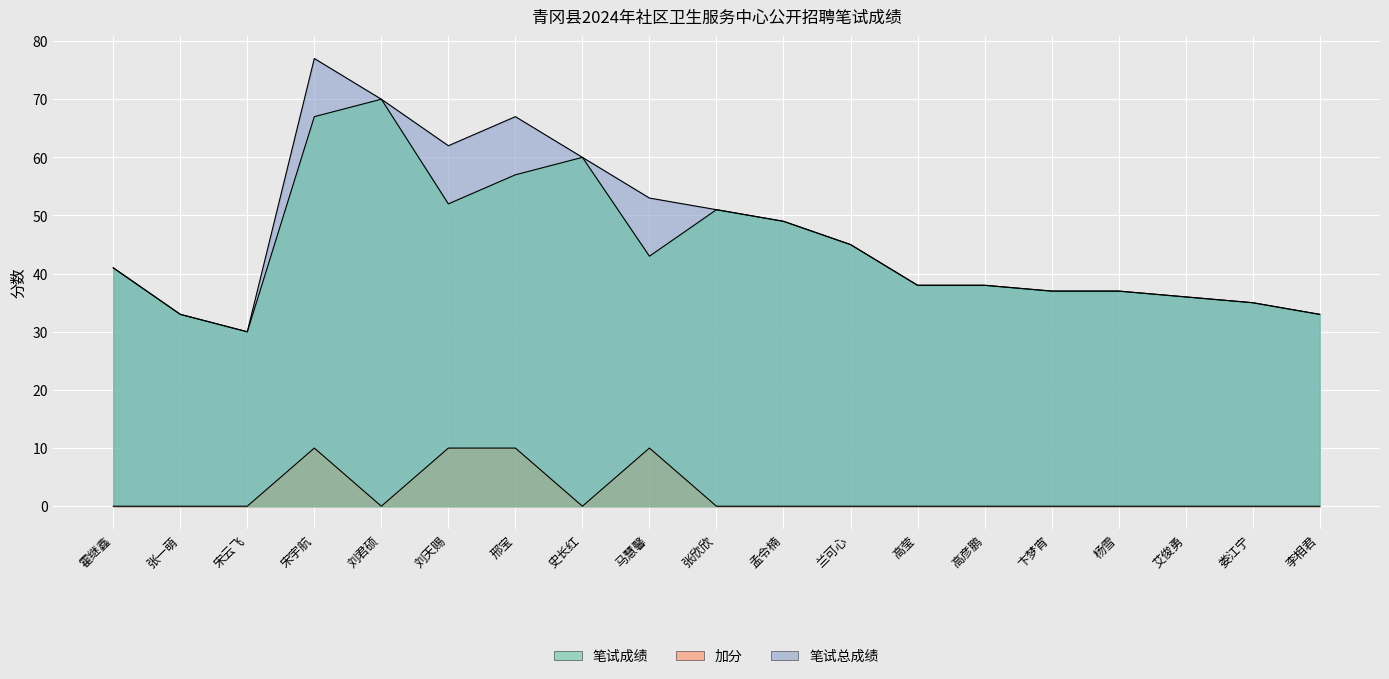

The 笔试成绩 series shows 55 at 娄江宁. True or false?

False